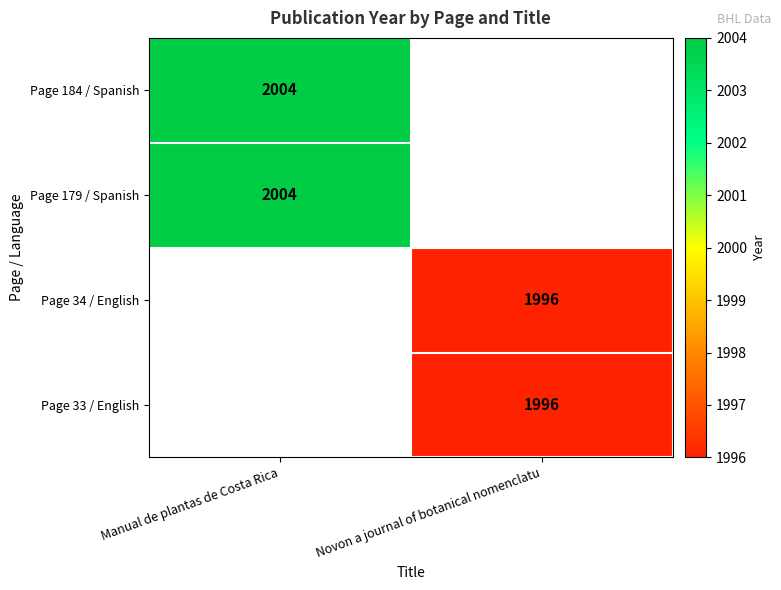

The Page 179 / Spanish series shows 2004 at Manual de plantas de Costa Rica. True or false?

True